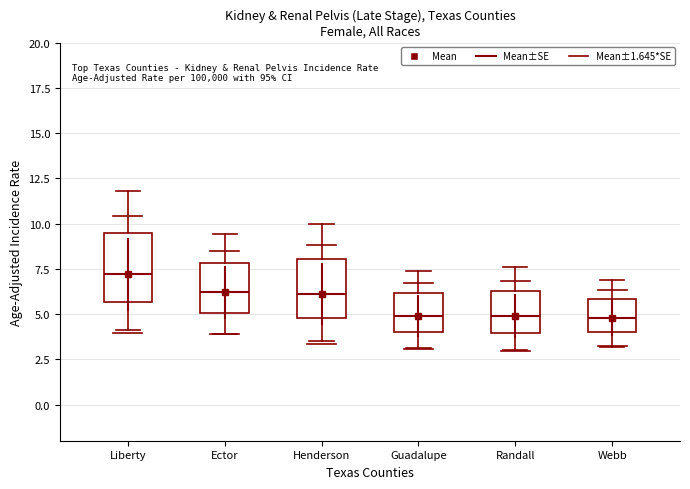

Which box's median line is the highest?

Liberty